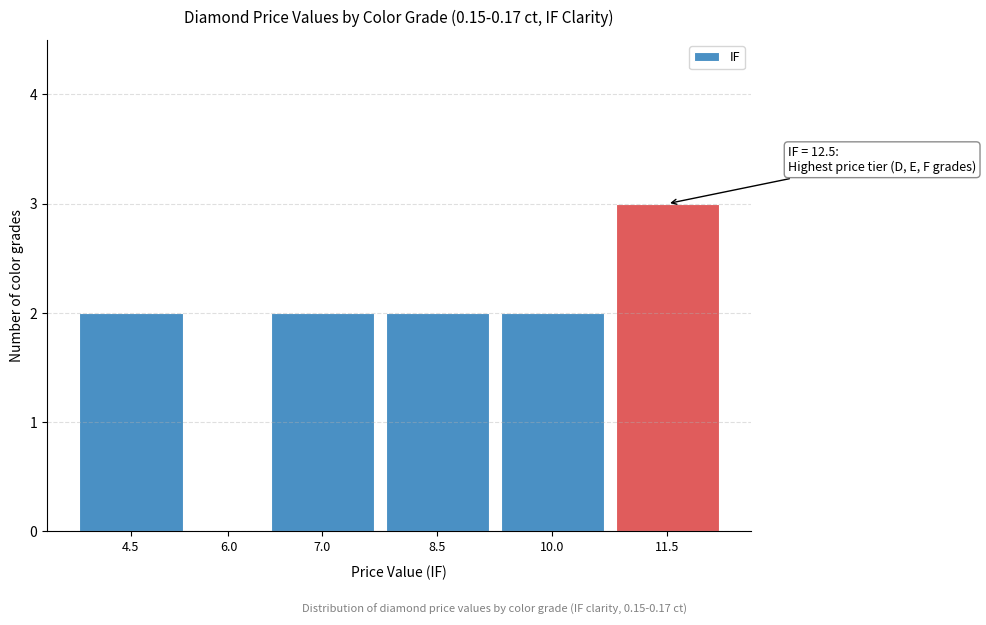

Reading right to left, transcribe all the data shown in this chart.

11.5=3	10.0=2	8.5=2	7.0=2	6.0=0	4.5=2